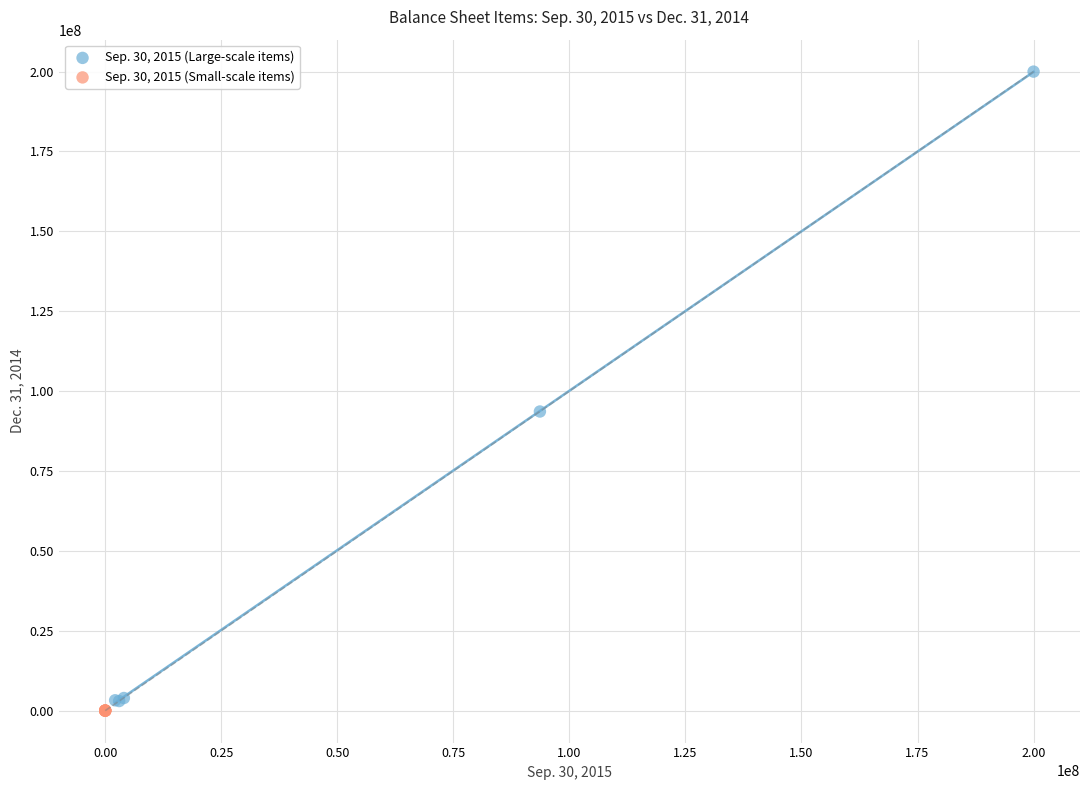

Which series has the largest Y range (max minus min)?

Sep. 30, 2015 (Large-scale items)